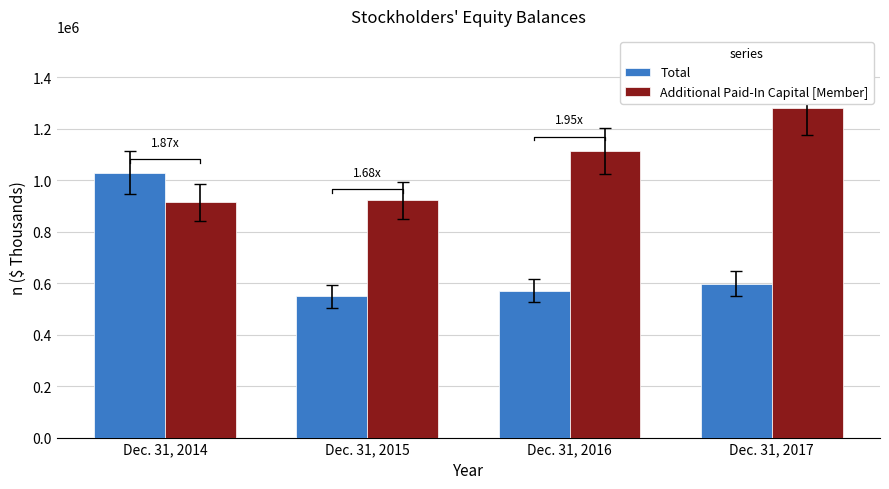

The value of Additional Paid-In Capital [Member] at Dec. 31, 2014 is 1467934. True or false?

False